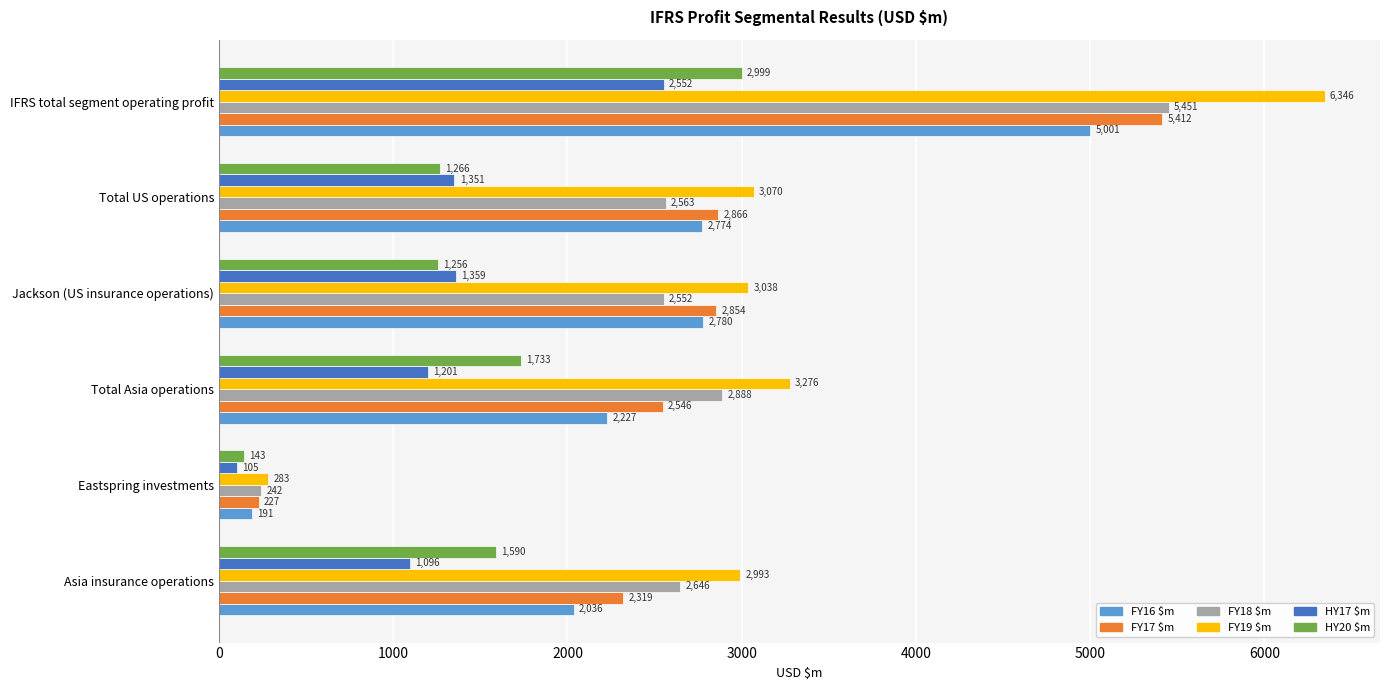

At how many categories does at least one series exceed 3183?

2